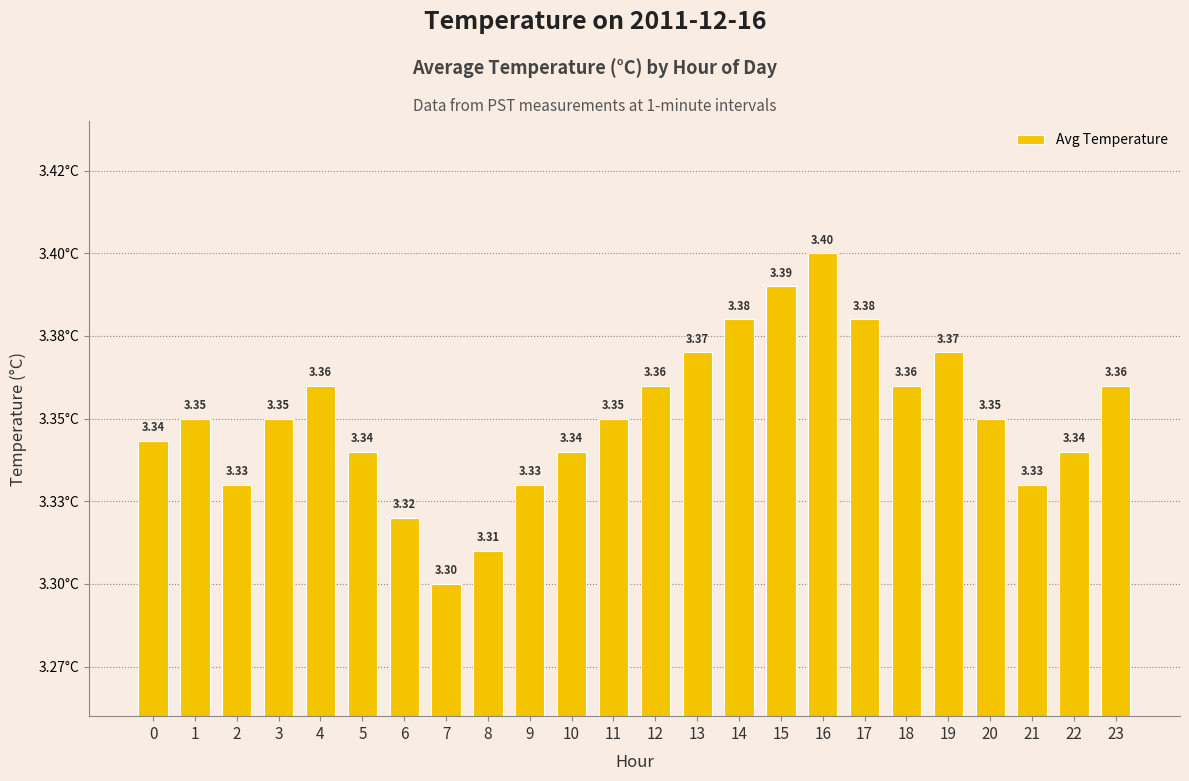

Reading left to right, extract all data points from this chart.

3.3	3.4	3.3	3.4	3.4	3.3	3.3	3.3	3.3	3.3	3.3	3.4	3.4	3.4	3.4	3.4	3.4	3.4	3.4	3.4	3.4	3.3	3.3	3.4